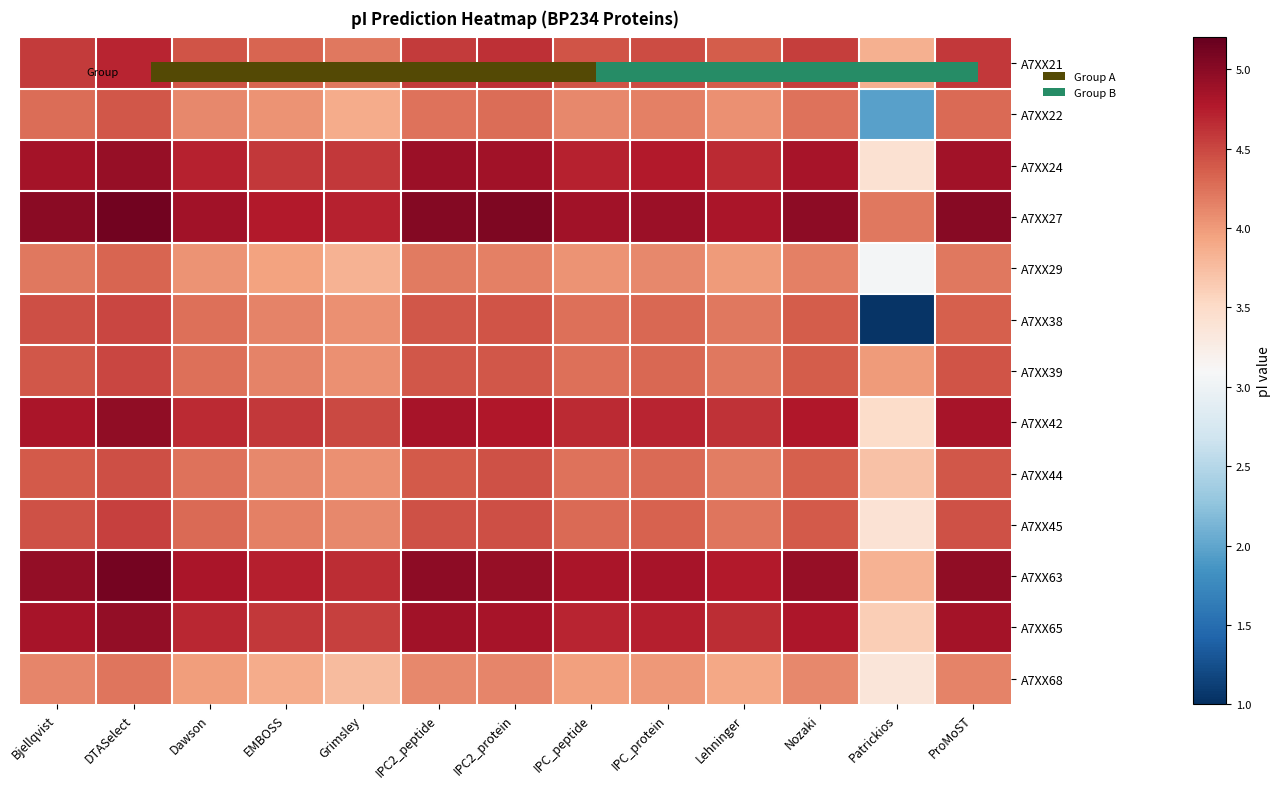

What is the total value across all series at Bjellqvist?

59.3